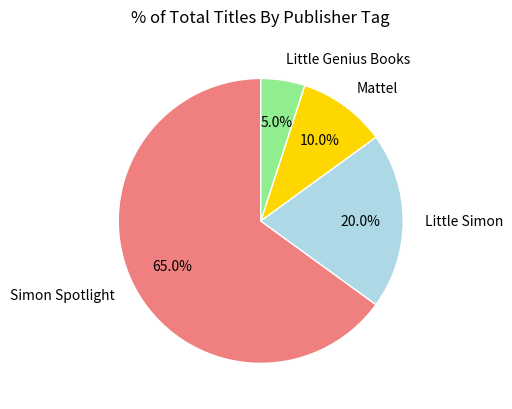

Rank the categories by value from lowest to highest.

Little Genius Books, Mattel, Little Simon, Simon Spotlight